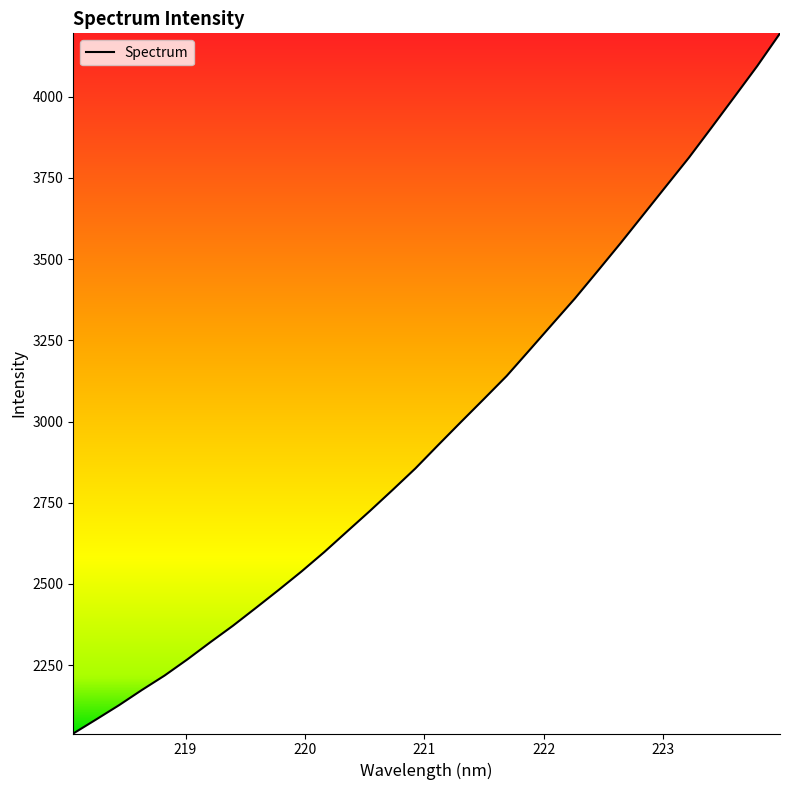

What is the maximum value shown in the chart?

4195.1